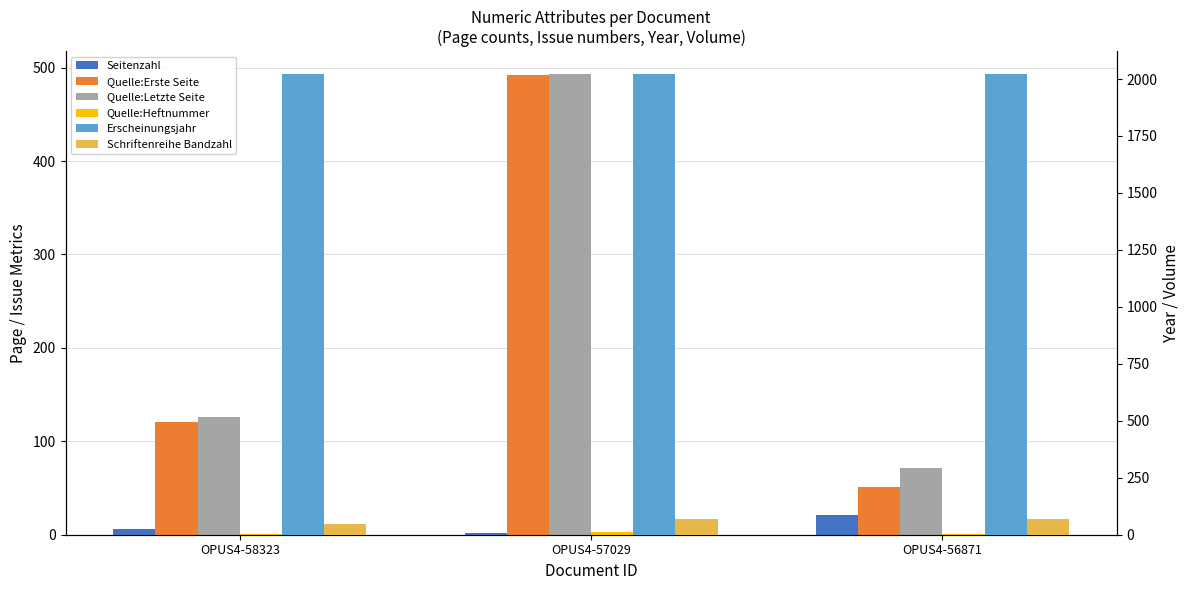

What is the average value of the Erscheinungsjahr series?

2020